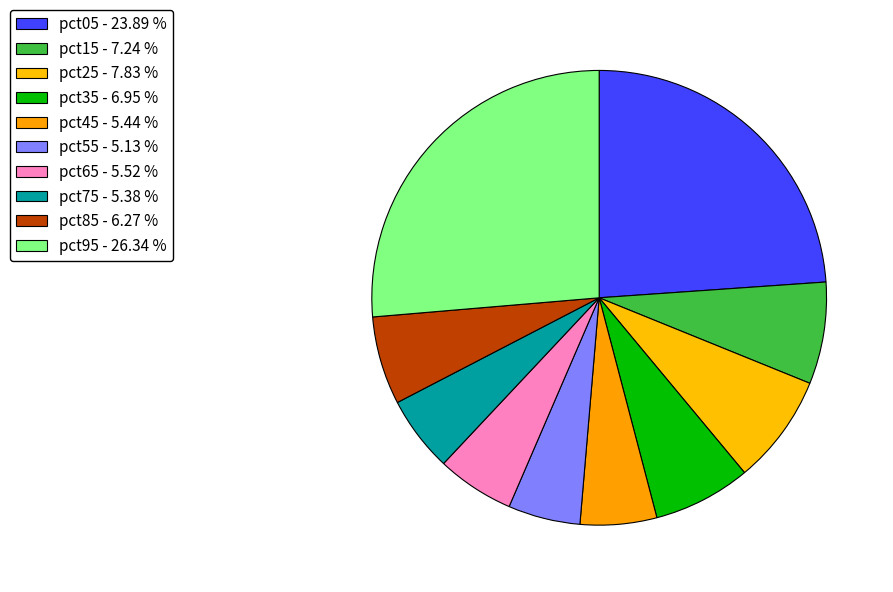

Which slice is the largest?

pct95